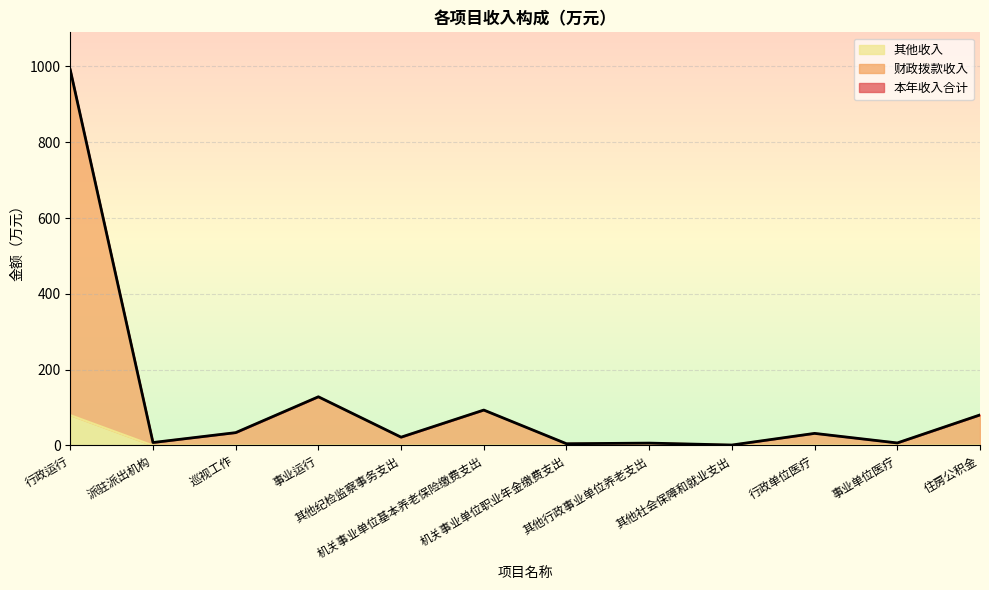

How many lines are shown in the chart?

3